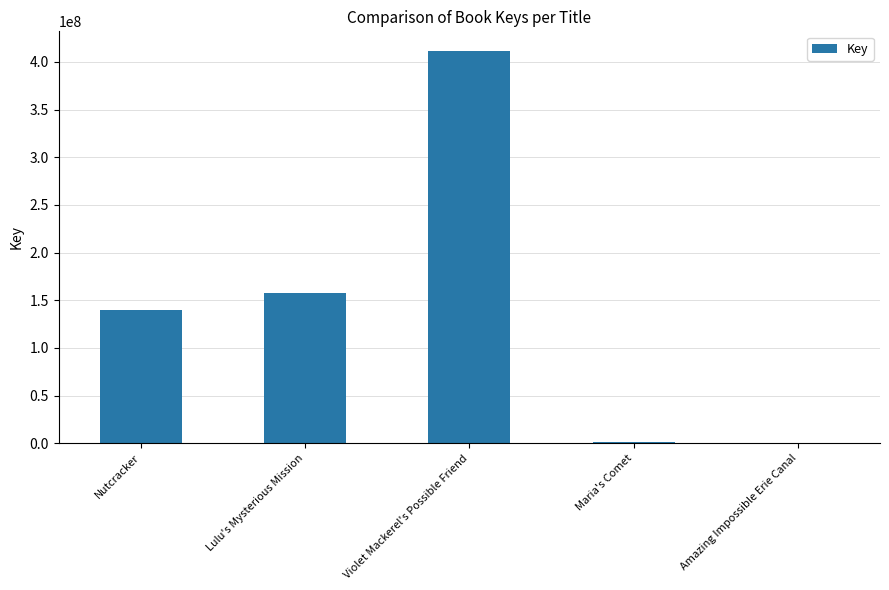

How many distinct data groups are displayed?

1